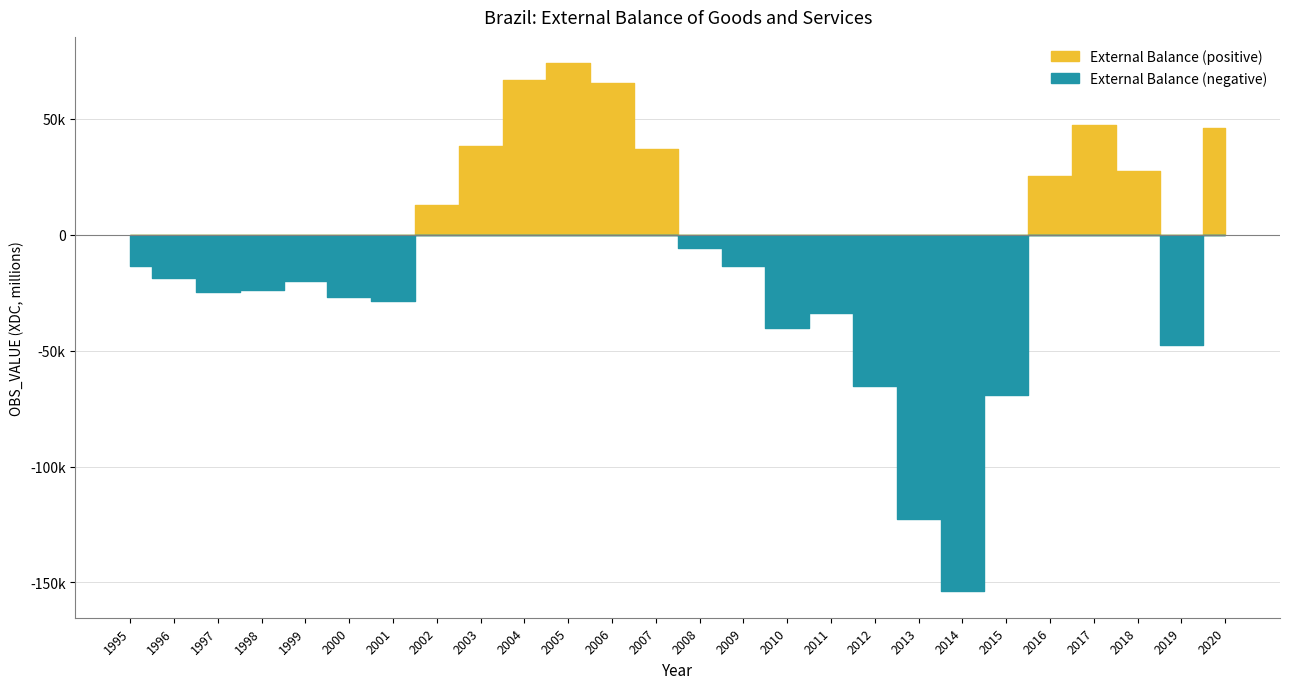

True or false: the data has more than 1 interior local peaks.

True